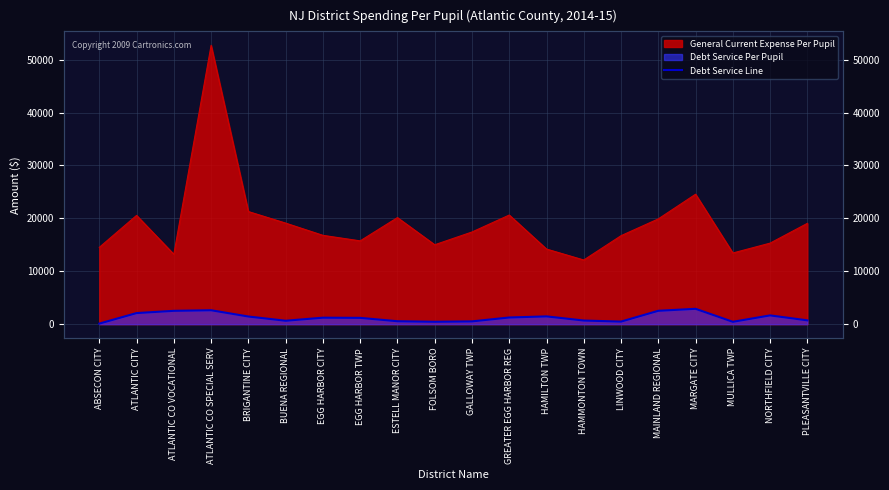

The chart shows a value of 4204.6 at MARGATE CITY. True or false?

False